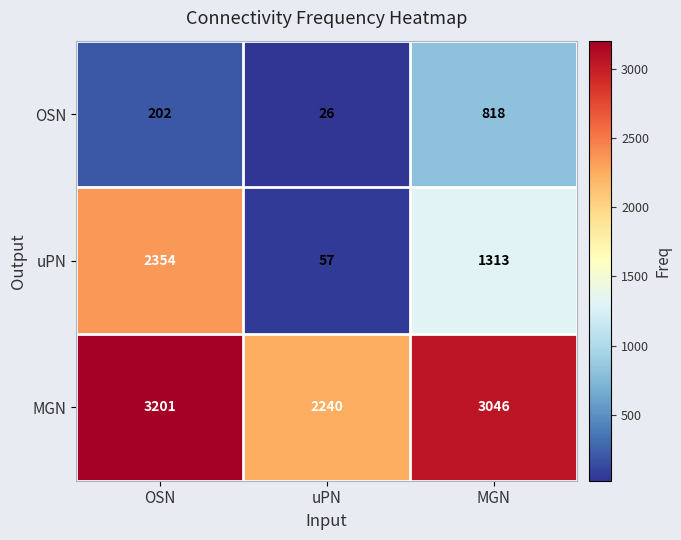

List the series in order of their overall mean, lowest first.

OSN, uPN, MGN